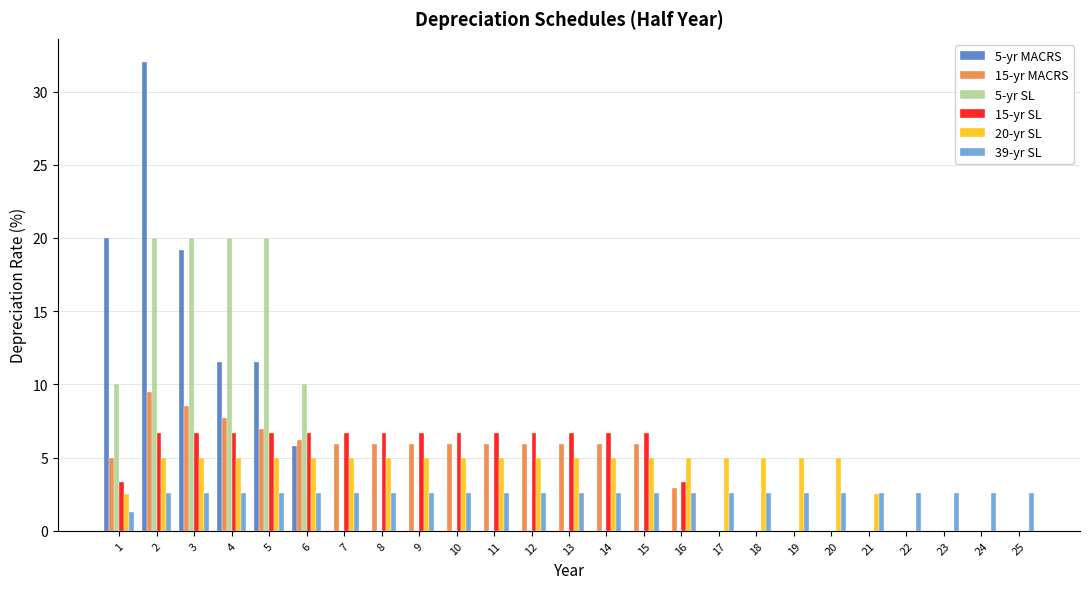

What is the total value across all series at 3?

62.0